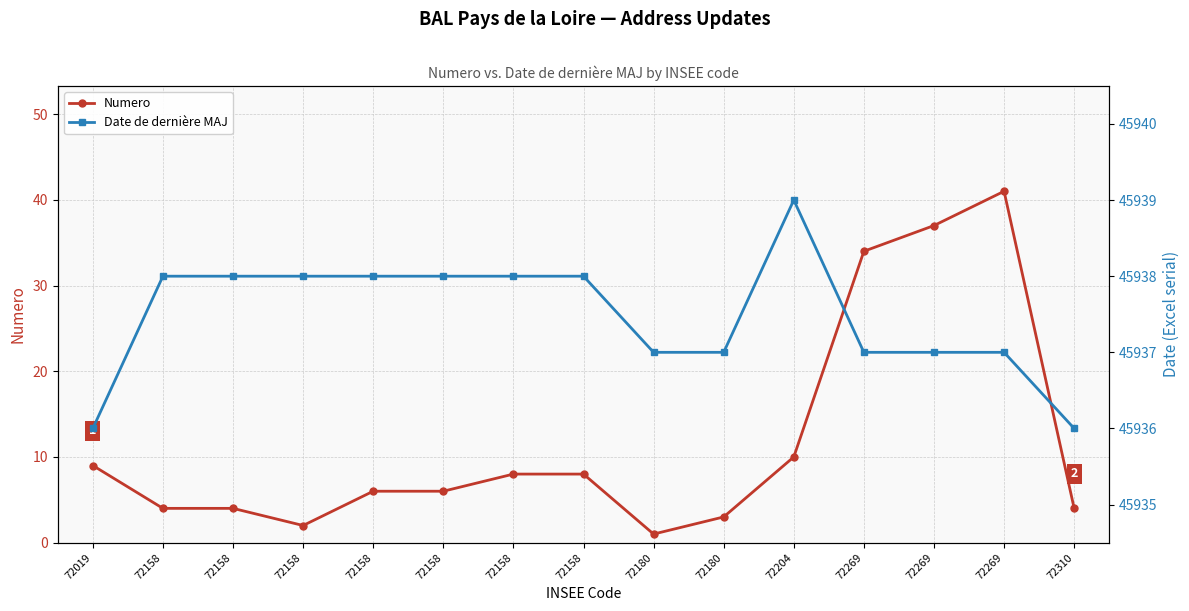

The Numero series shows 10 at 72158. True or false?

False